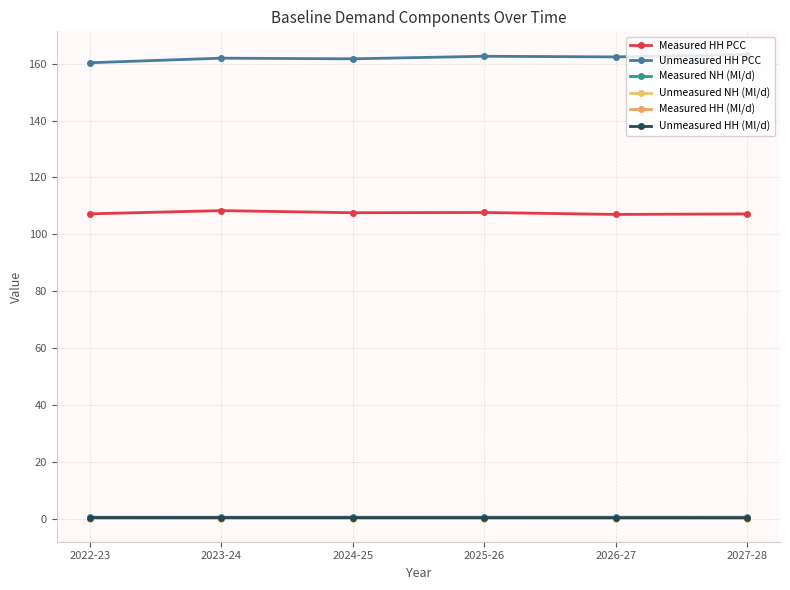

What is the difference between the Measured HH PCC values at 2022-23 and 2025-26?

0.5